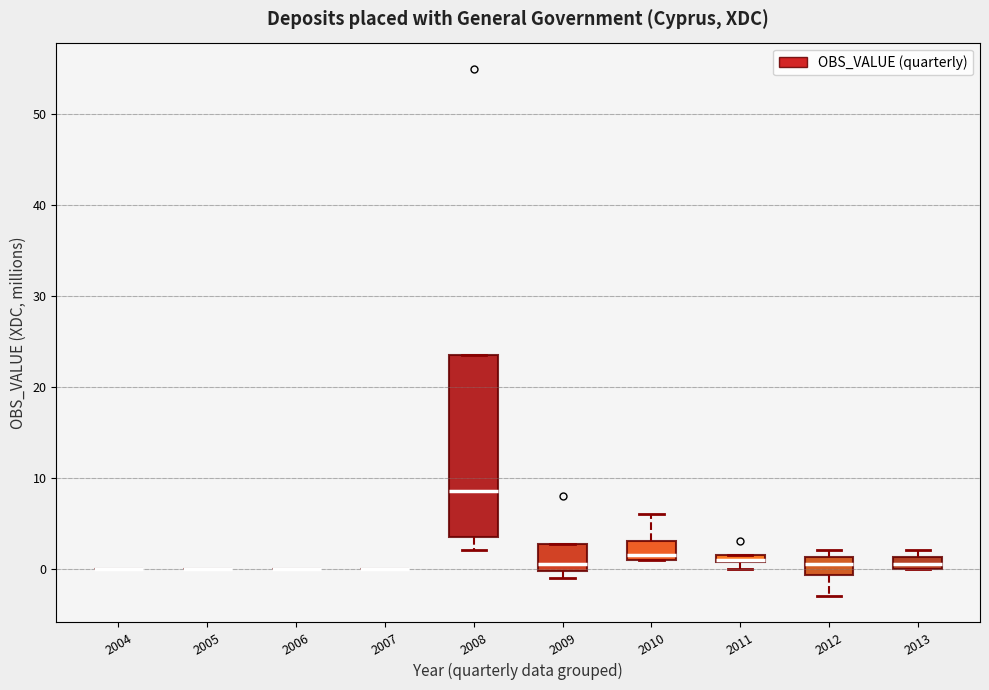

Which box is the tallest, from its lower edge to its upper edge?

2008